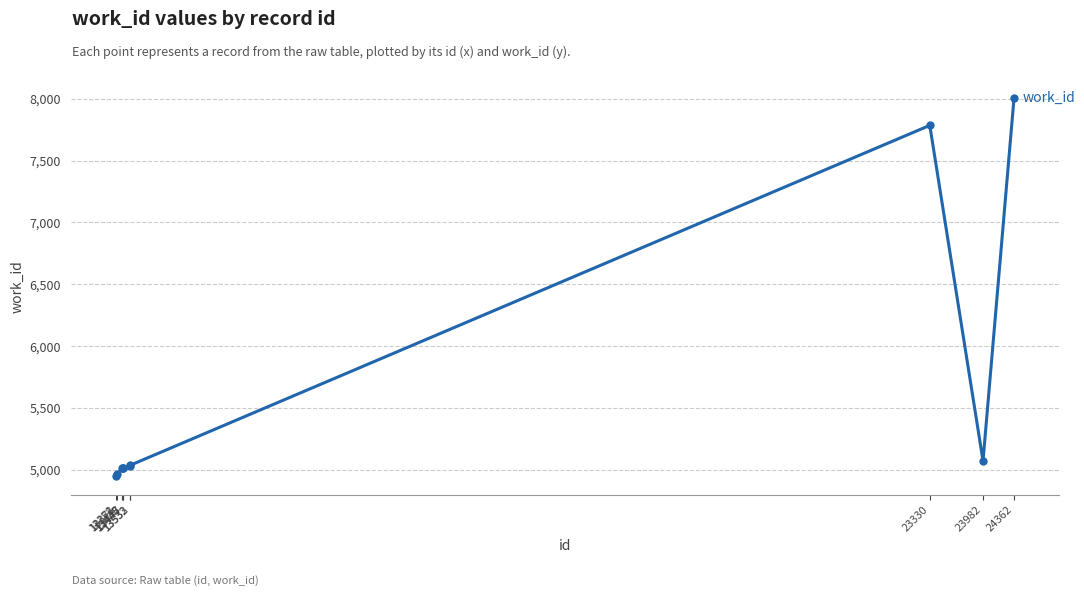

What is the value of the 8th point from the left?

7784